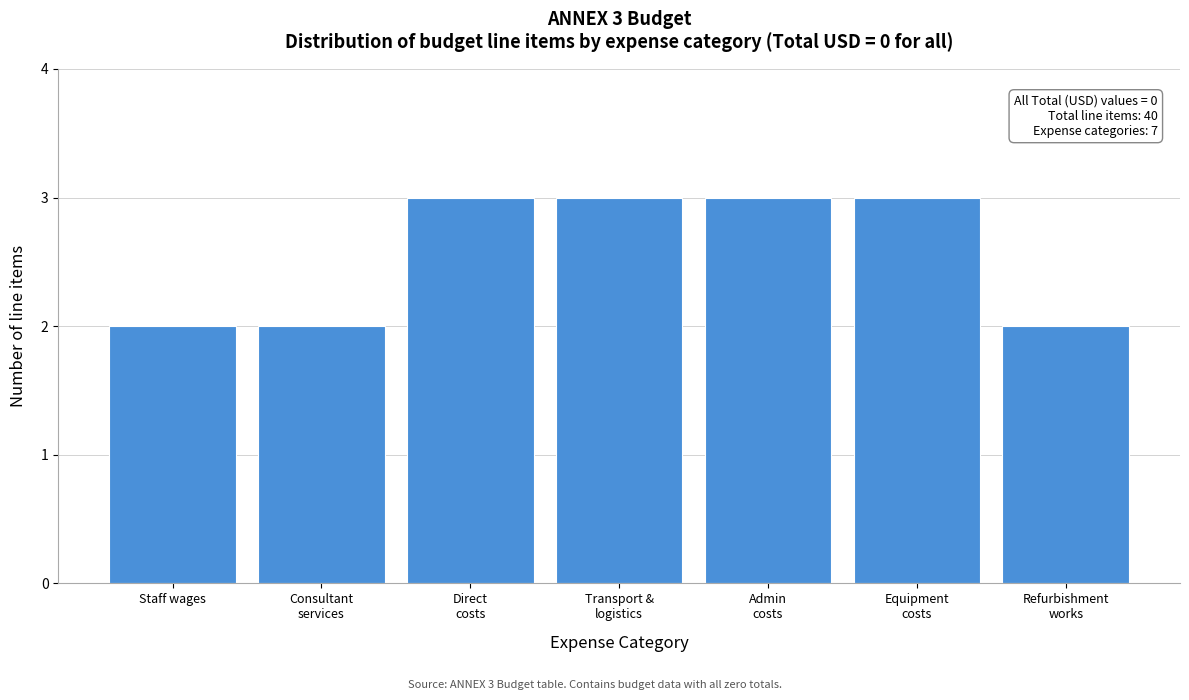

Reading left to right, list all the values displayed in this chart.

2	2	3	3	3	3	2